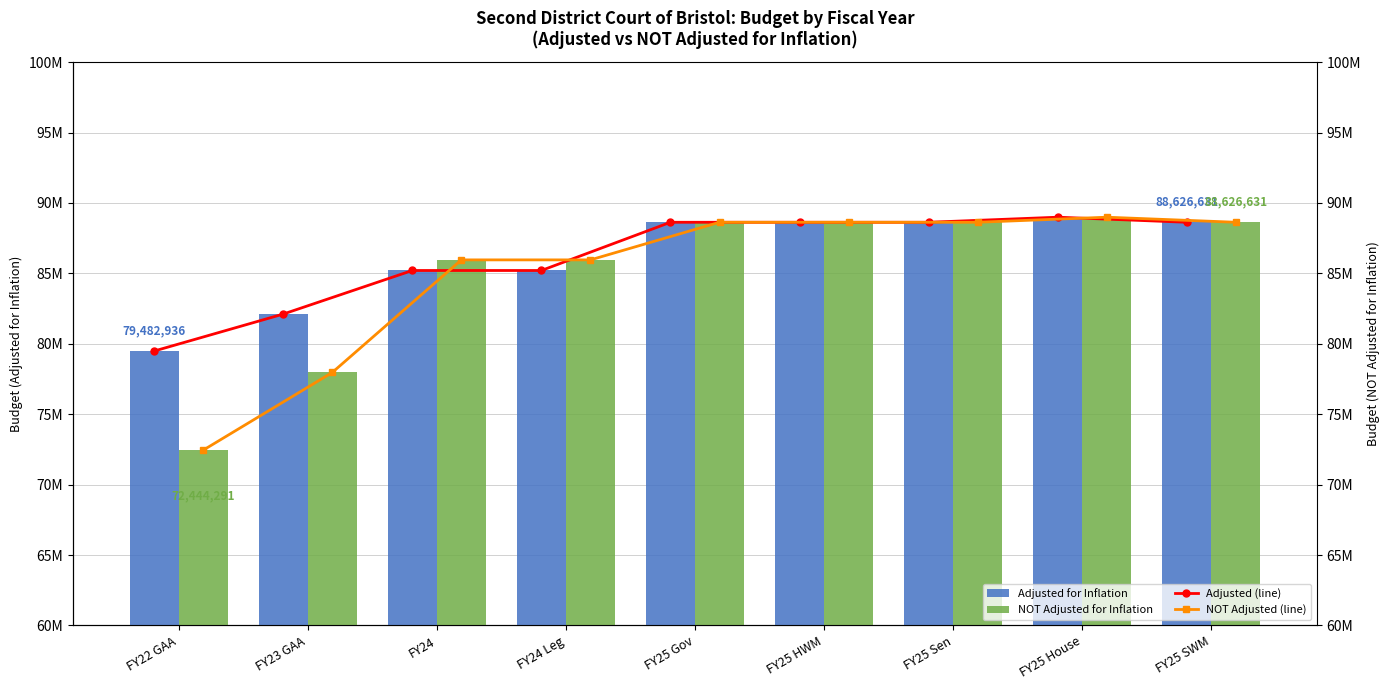

What is the total value across all series at FY24 Leg?

342317398